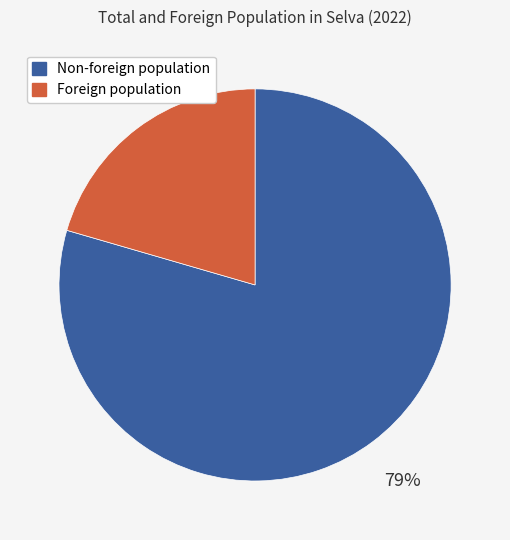

To the nearest percent, what portion does Non-foreign population represent?

79%